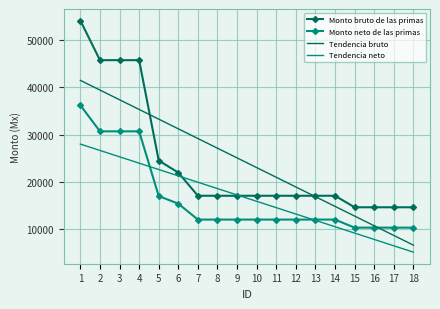

True or false: Tendencia neto and Tendencia bruto intersect in this chart.

False